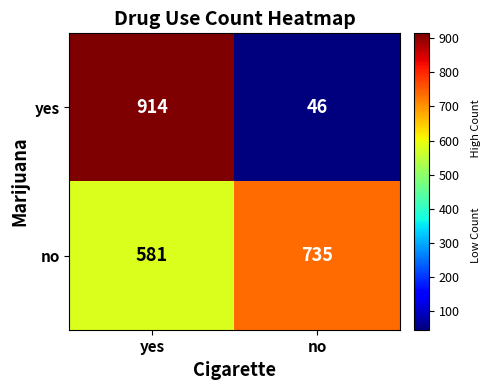

Rank the series by their maximum value, from highest to lowest.

yes, no